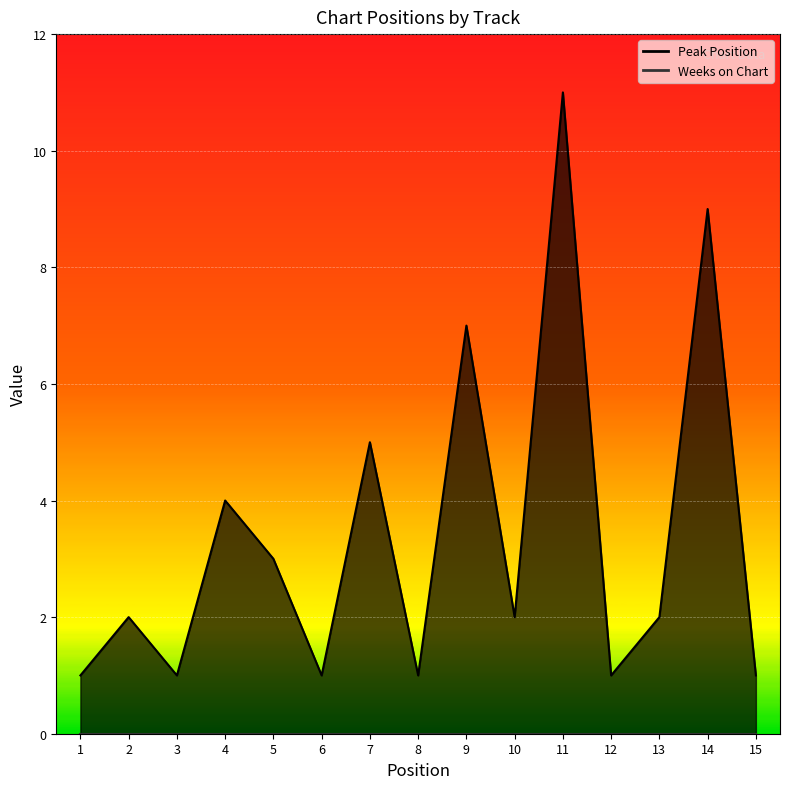

How many interior local valleys (lower than both neighbors) does the data have?

5